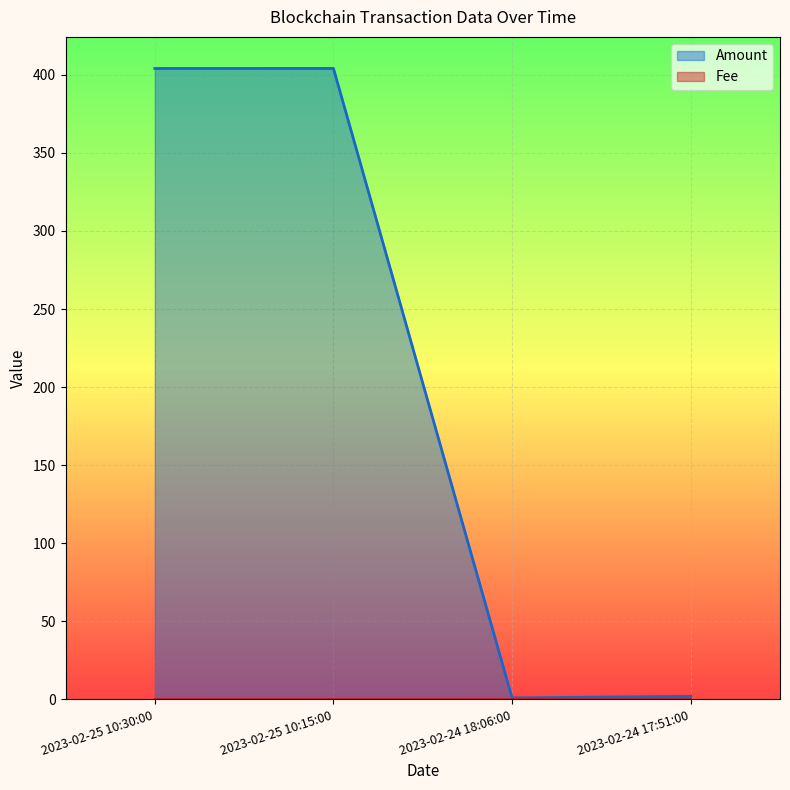

What is the label of the 2nd point from the right?

2023-02-24 18:06:00